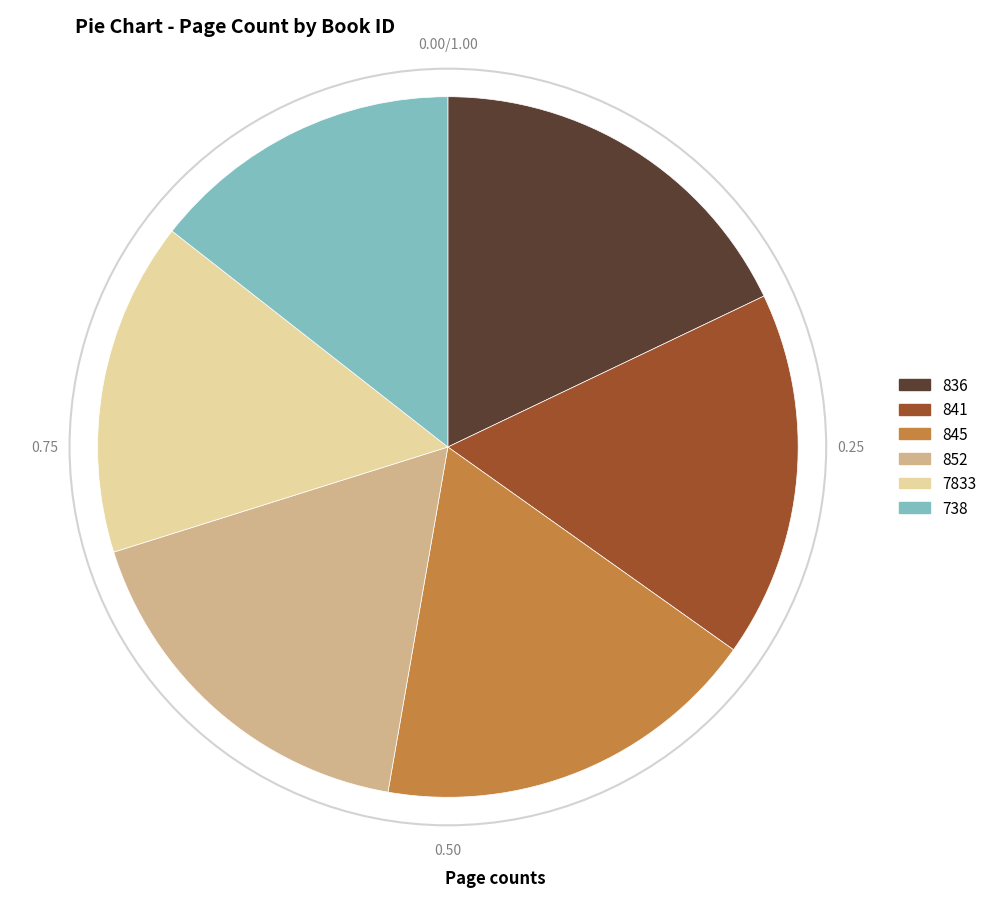

Is there any slice that represents more than half of the pie?

No